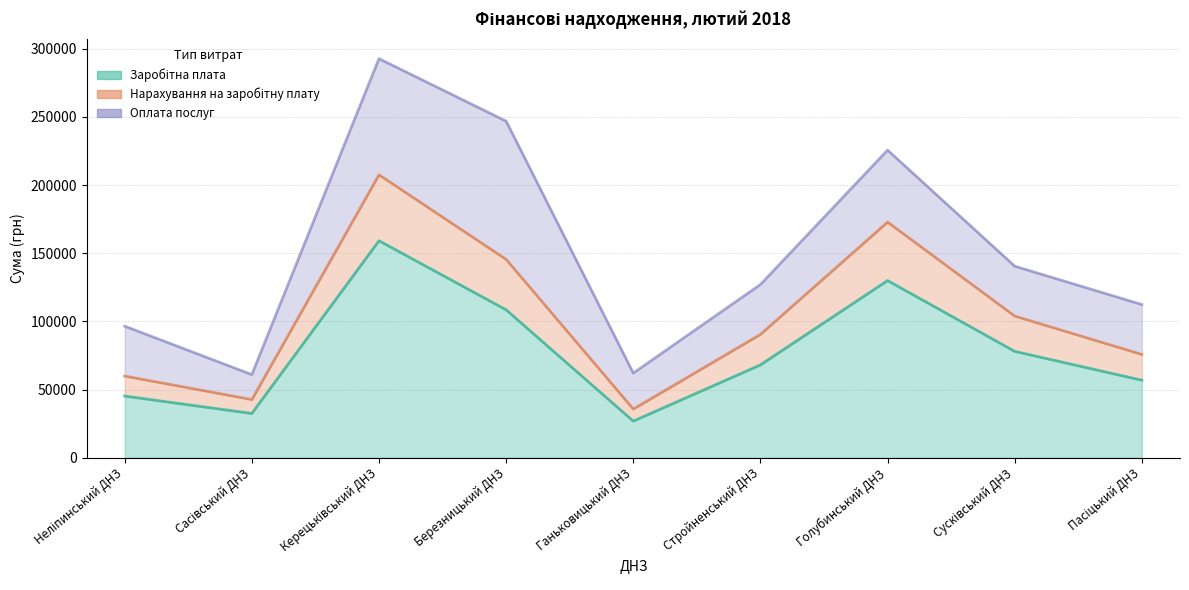

What is the total value across all series at Ганьковицький ДНЗ?

62071.5